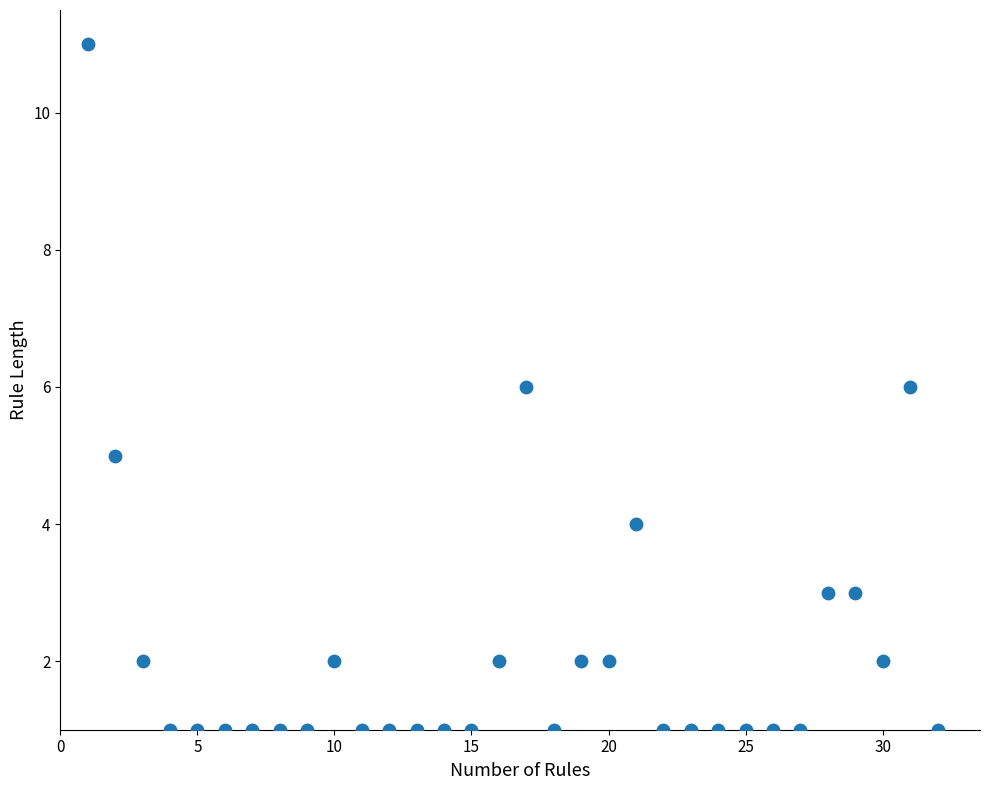

What is the range of Y values (max minus min)?

10